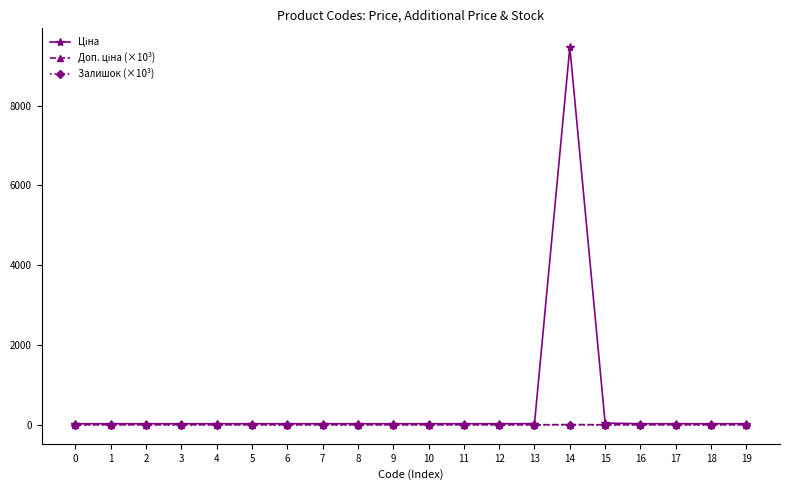

Is this an area chart (filled region under the line)?

No